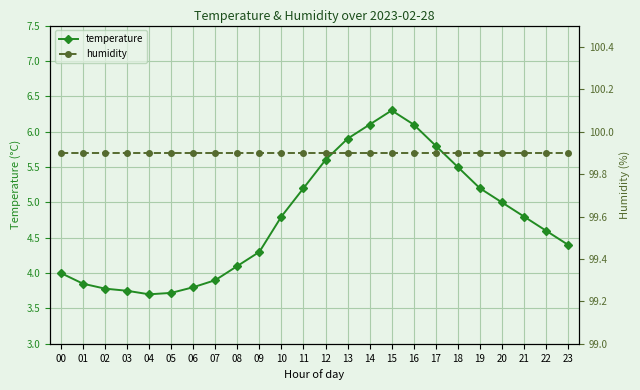

Where is humidity nearest to the value 99?

00